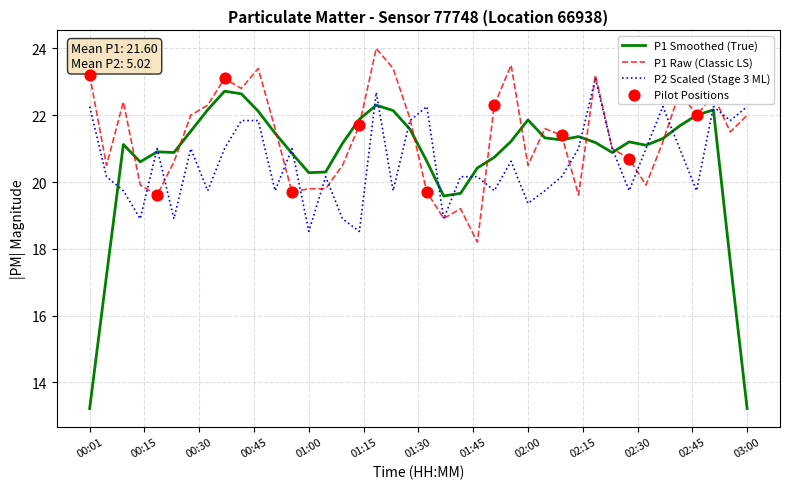

Which series has the widest spread of values?

P1 Smoothed (True)